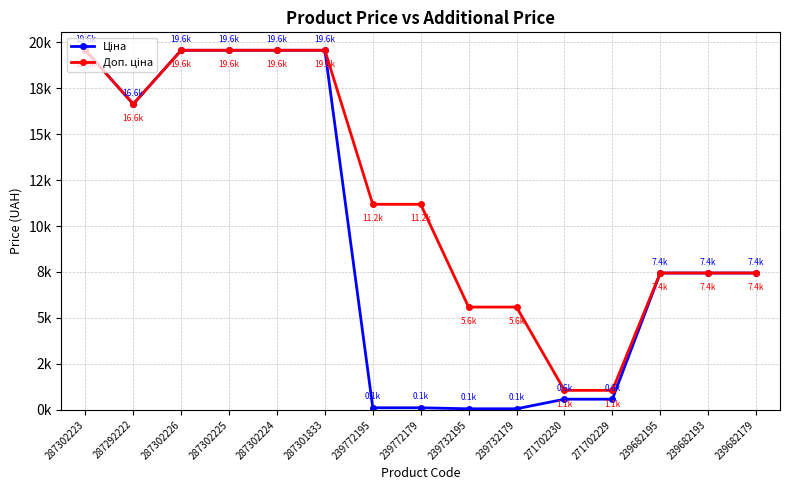

Does the chart have visible grid lines?

Yes